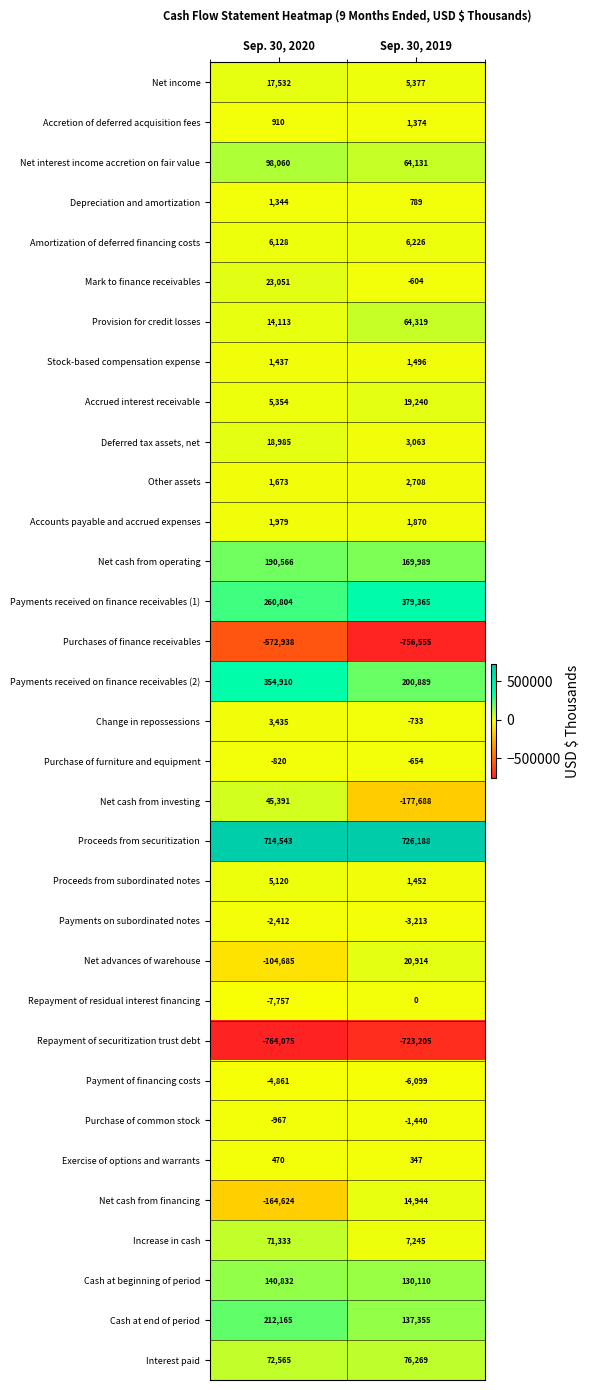

What is the total value across all series at Sep. 30, 2020?

639561